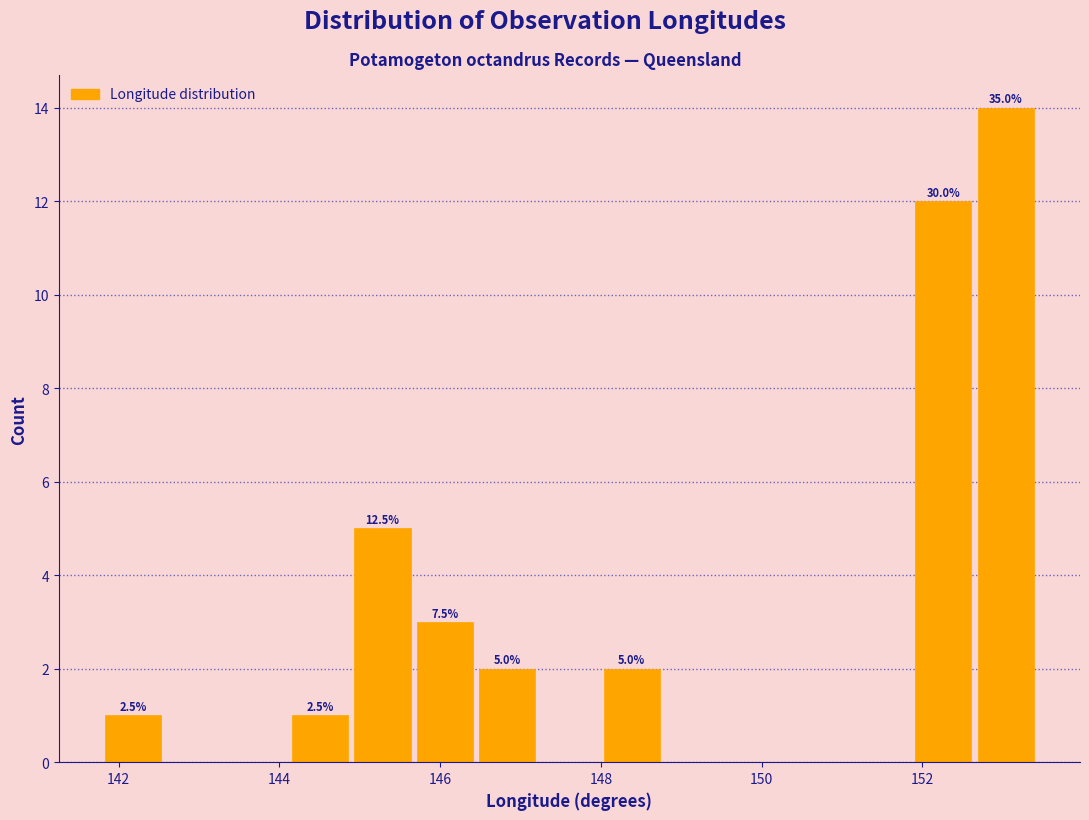

Around what value on the x-axis is the tallest bar? Give the approximate position of its centre, as read against the axis.

153.0